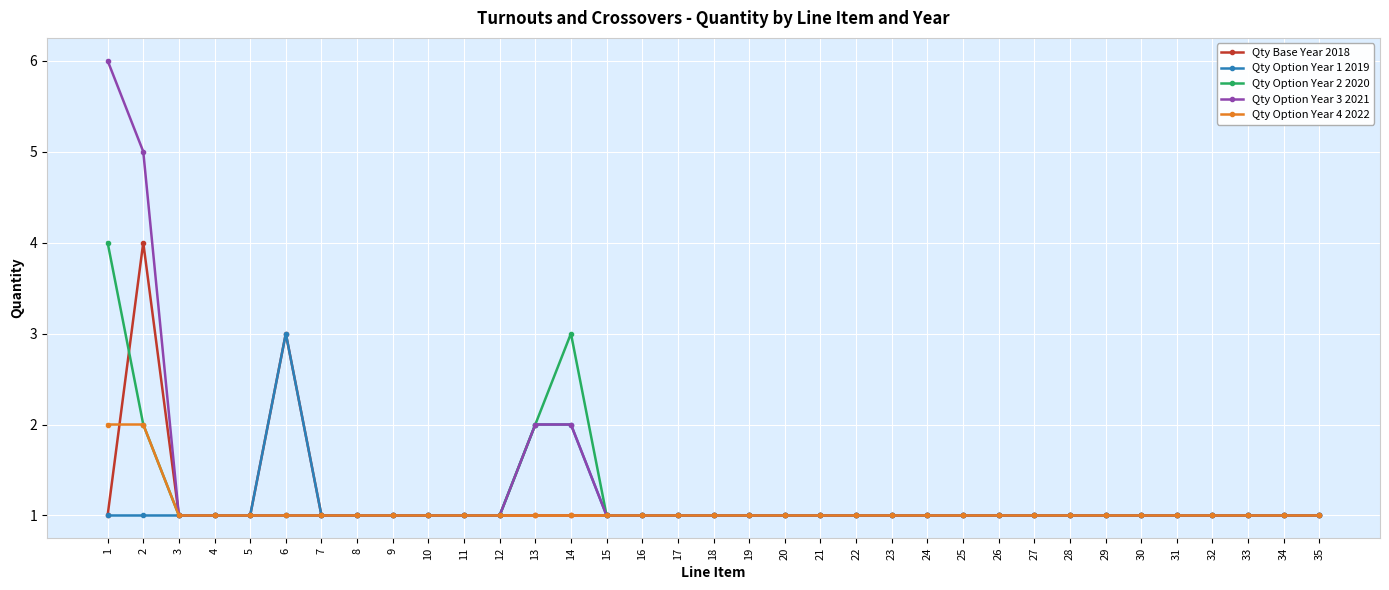

Which series has the widest spread of values?

Qty Option Year 3 2021